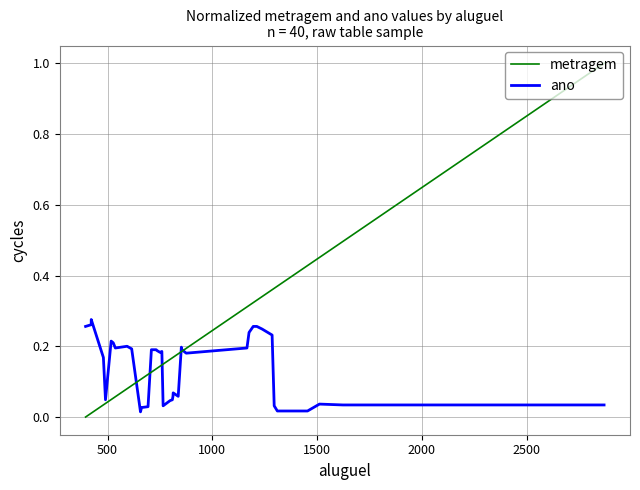

How many values in metragem are above zero?

39